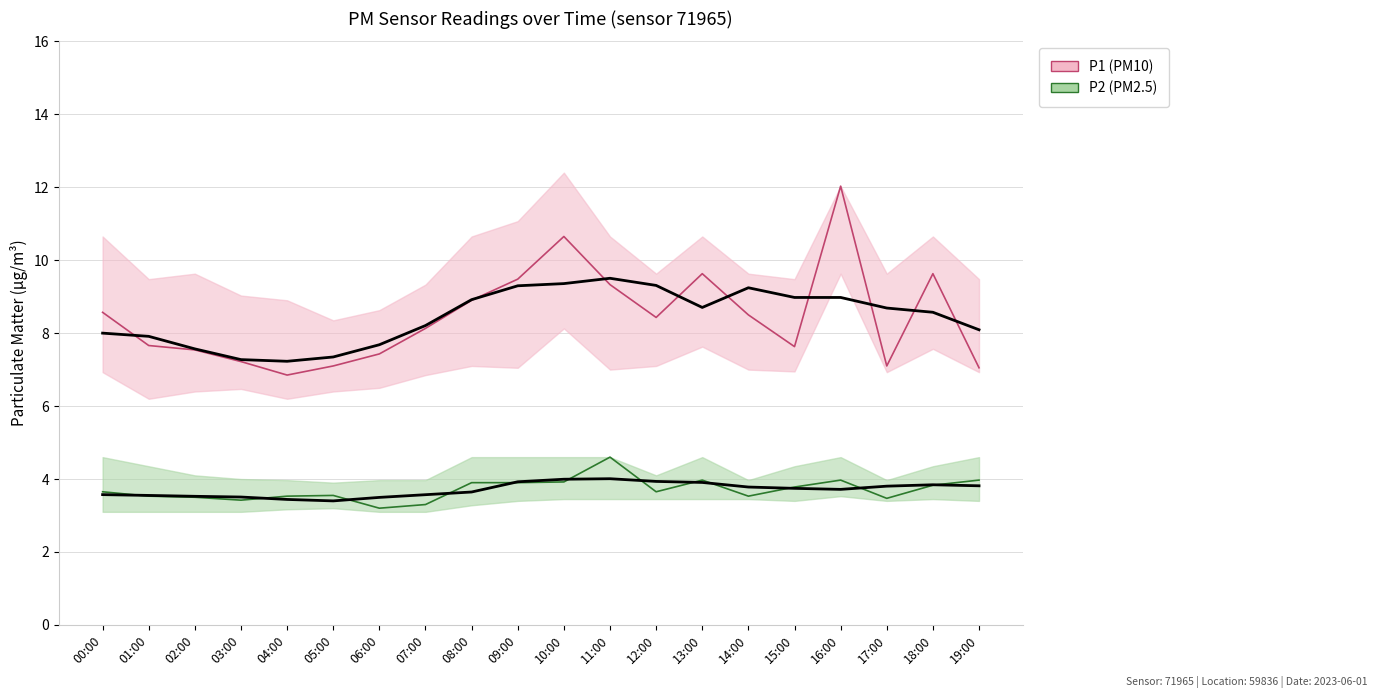

The value of P1 at 15:00 is 7.6. True or false?

True